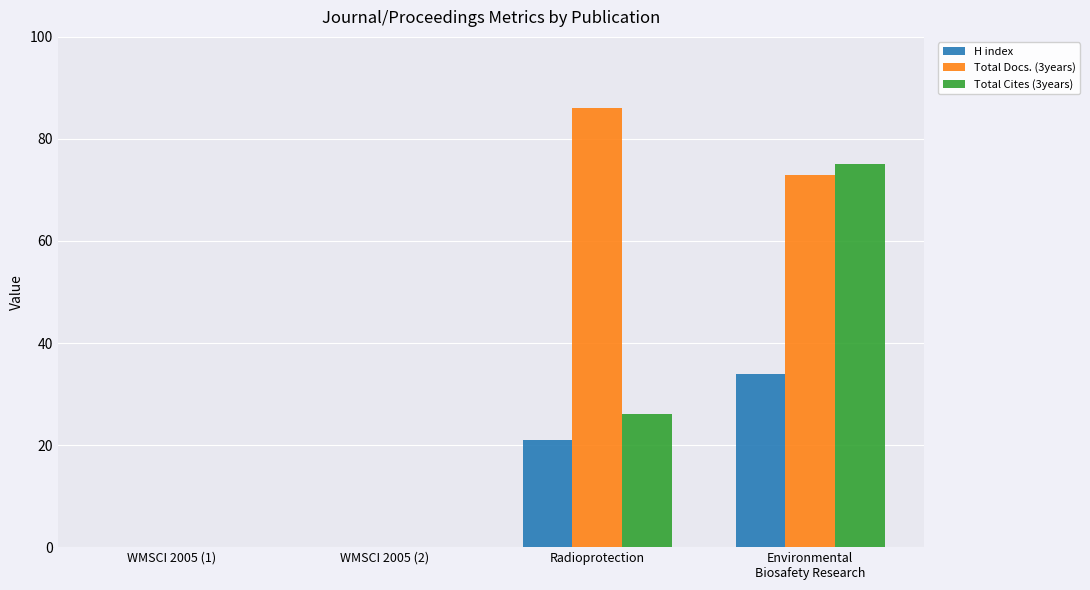

What is the difference between the H index values at Environmental
Biosafety Research and WMSCI 2005 (2)?

34